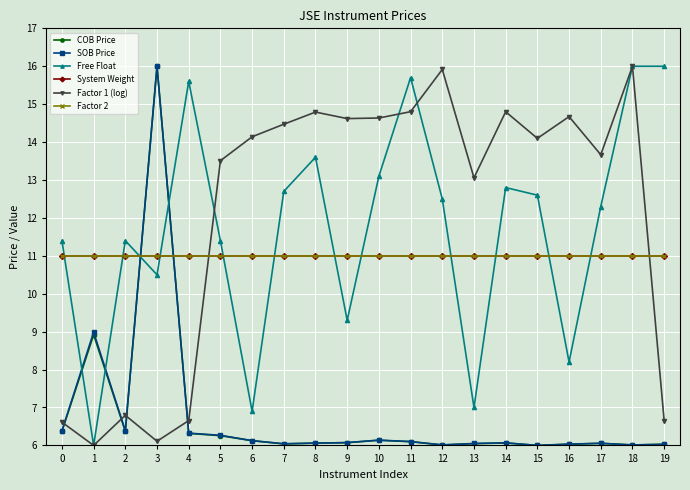

Where is the first local maximum for Factor 1 (log)?

2